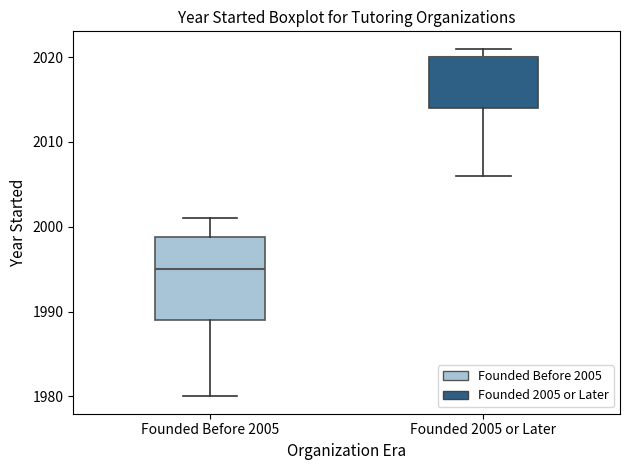

Reading left to right, read every box against the y-axis: the position of its median line, the range the box covers, and the ends of its whiskers. The values are not printed on the chart, so give them approximately, as read against the axis.

Founded Before 2005: median 1995, box 1989 to 1999, whiskers 1980 to 2001
Founded 2005 or Later: median 2020 (drawn on the box's upper edge), box 2014 to 2020, whiskers 2006 to 2021